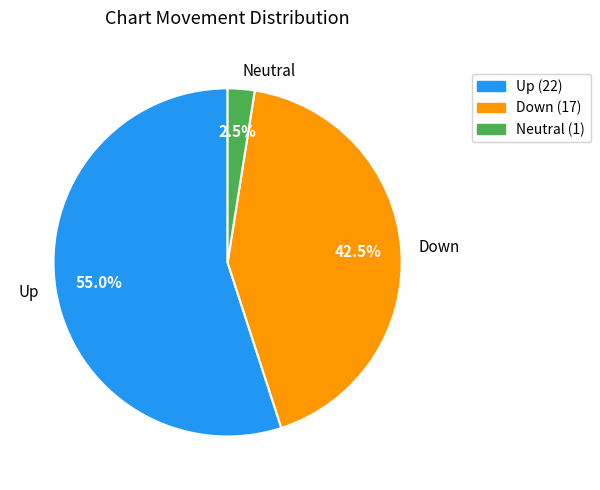

Which category has the biggest portion of the pie?

Up